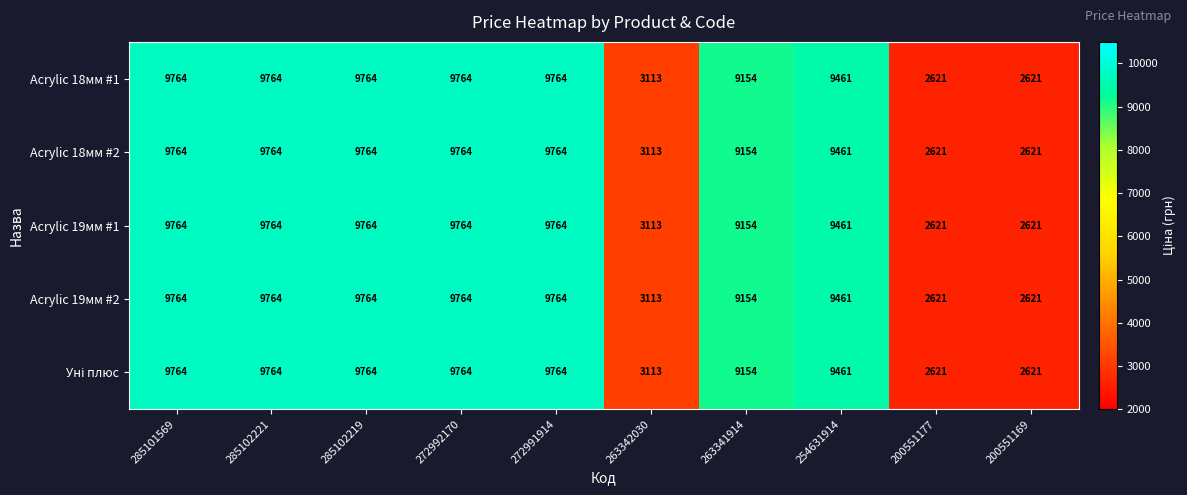

What is the difference between the maximum and second lowest values in the Acrylic 19мм #2 series?

7143